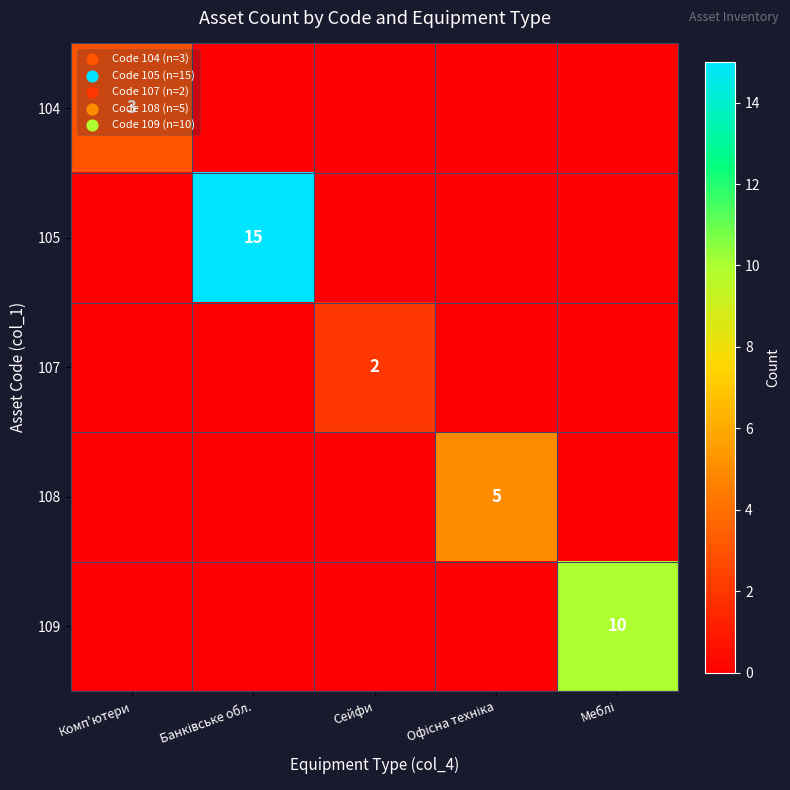

Which series changed the most between Комп'ютери and Офісна техніка?

108